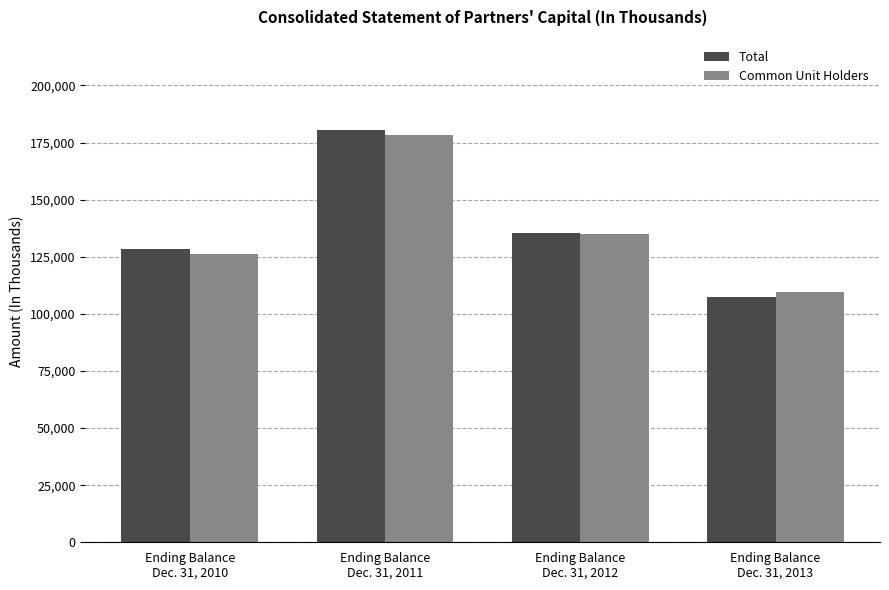

What position from the right is Ending Balance
Dec. 31, 2012?

2